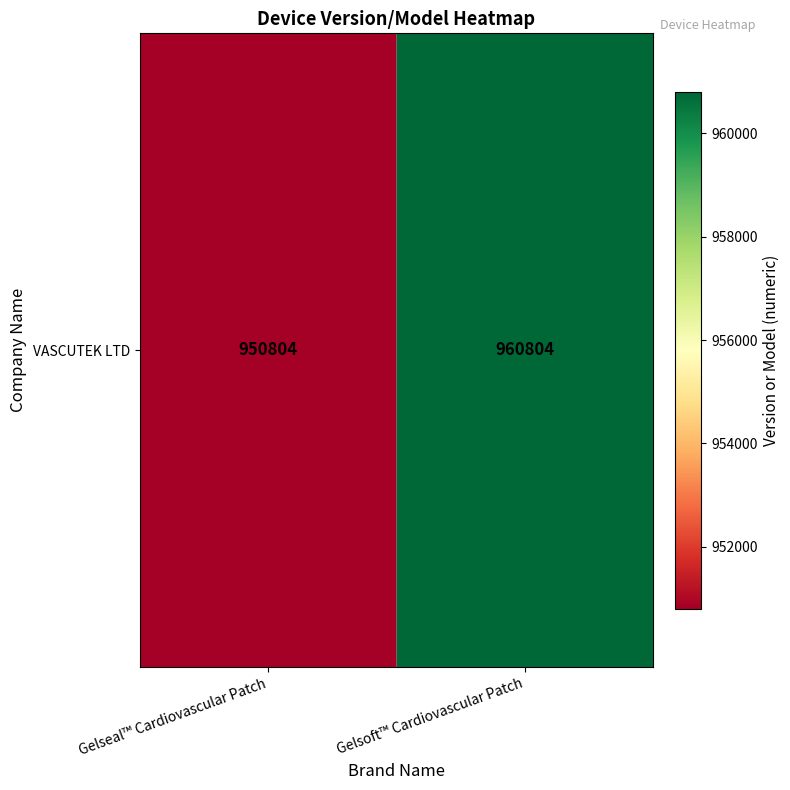

What is the difference between the maximum and minimum values?

10000